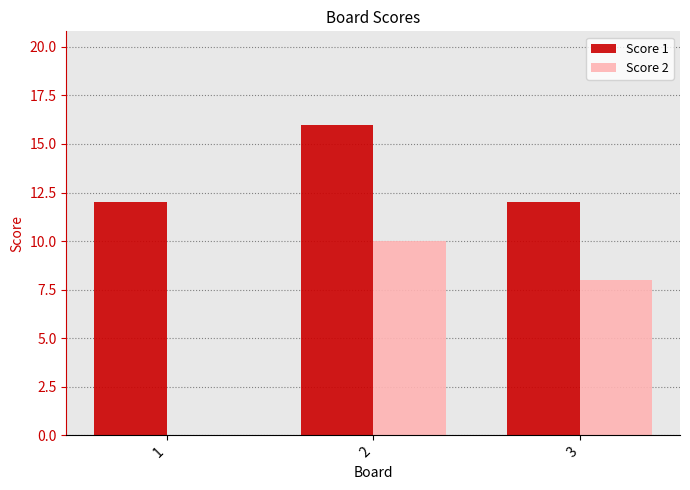

At which label is Score 2 closest to 5?

3